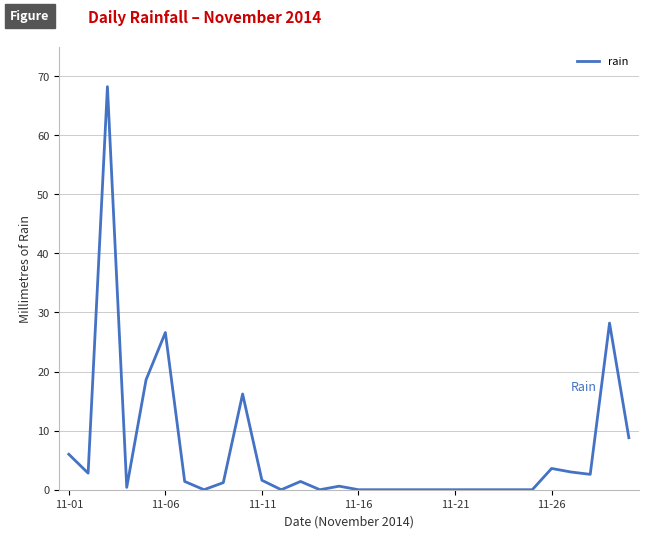

What is the greatest value displayed?

68.2